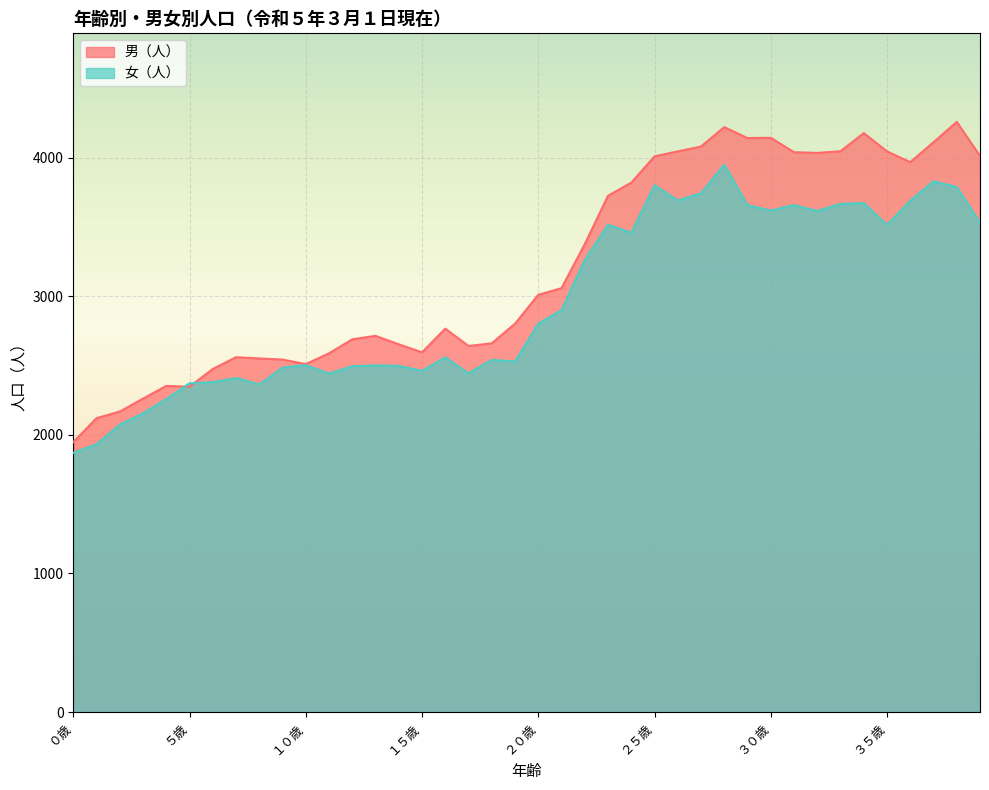

After their last crossing, which series has the higher values: 男（人） or 女（人）?

男（人）